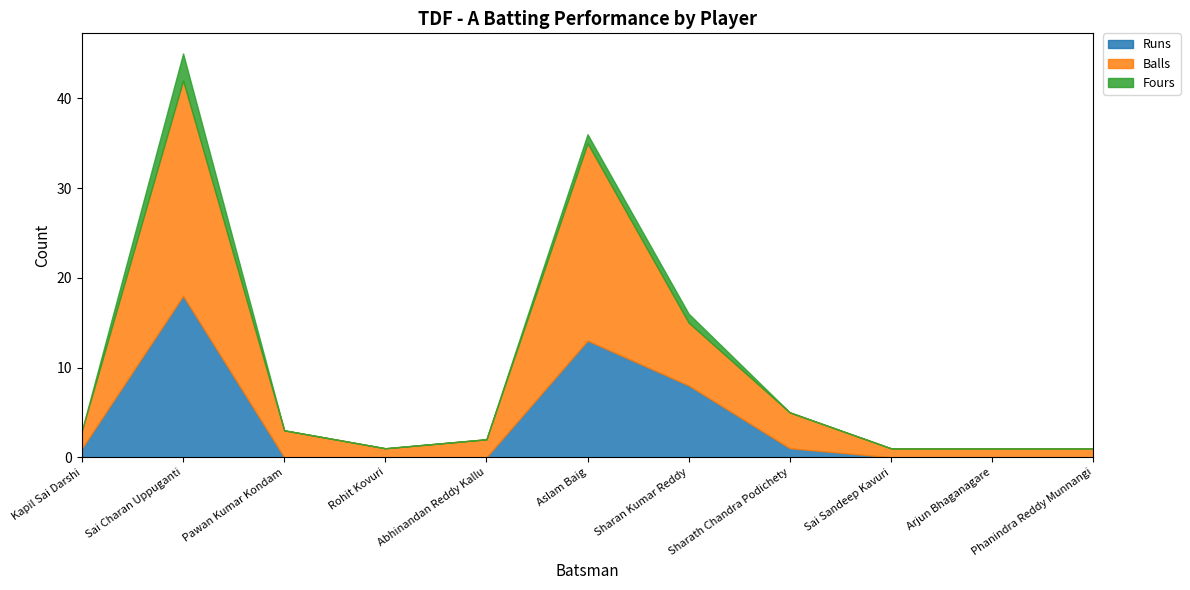

Rank the categories by Balls value from highest to lowest.

Sai Charan Uppuganti, Aslam Baig, Sharan Kumar Reddy, Sharath Chandra Podichety, Pawan Kumar Kondam, Kapil Sai Darshi, Abhinandan Reddy Kallu, Rohit Kovuri, Sai Sandeep Kavuri, Arjun Bhaganagare, Phanindra Reddy Munnangi